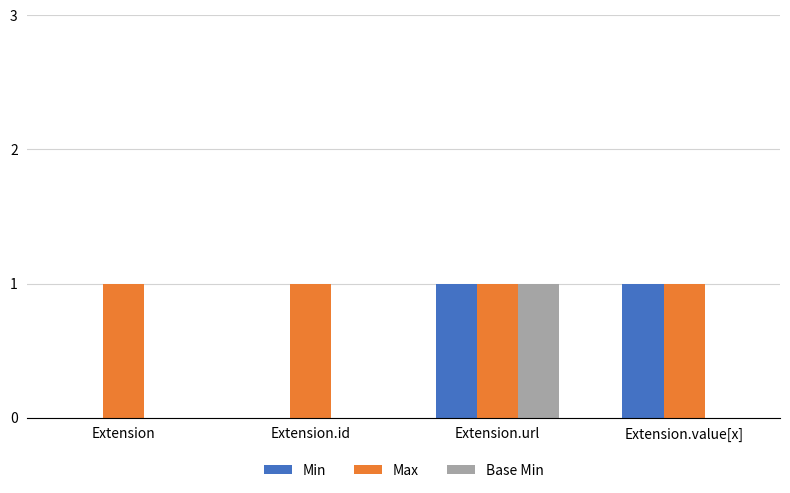

Which series has the largest total across all categories?

Max